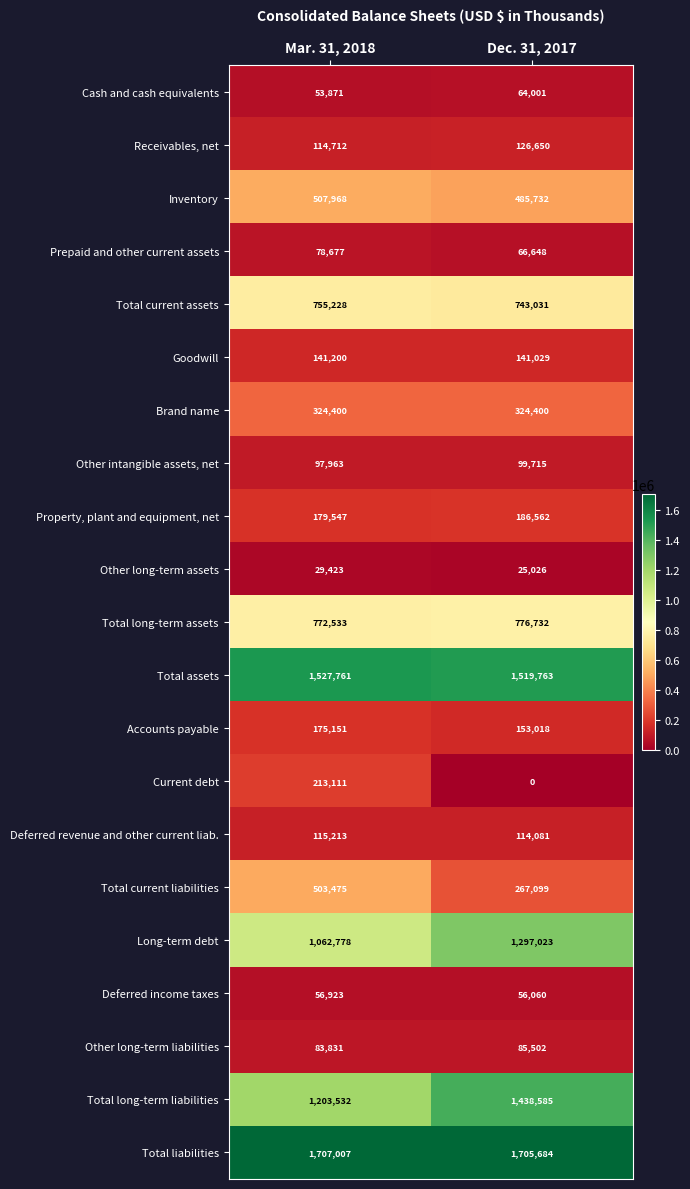

Which series changed the most between Mar. 31, 2018 and Dec. 31, 2017?

Total current liabilities